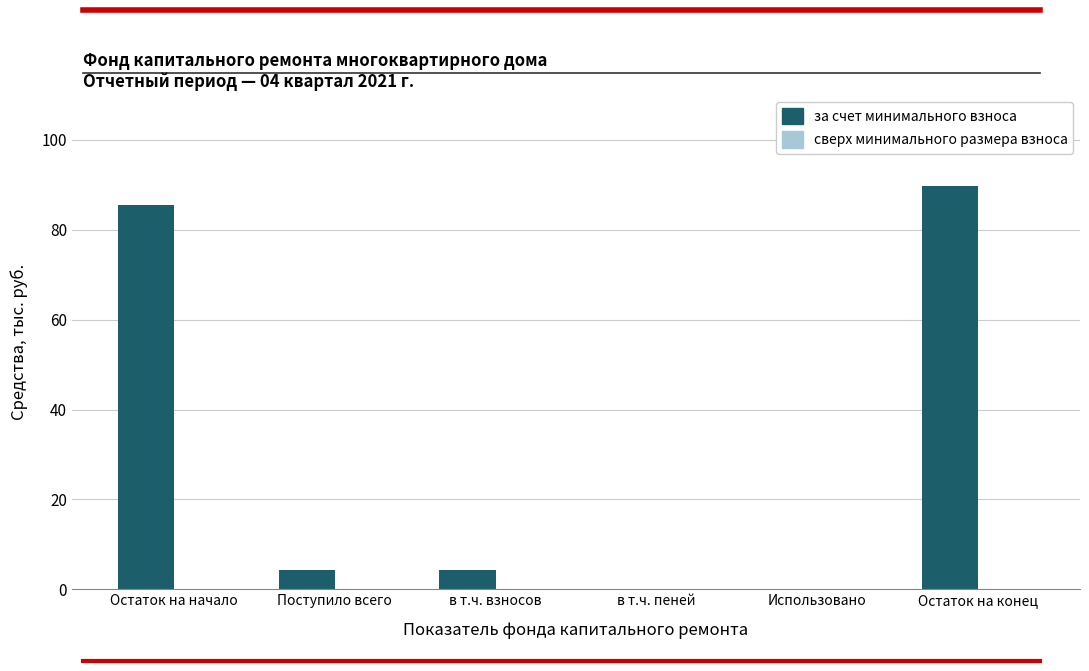

Which has a higher value, Использовано or Поступило всего?

Поступило всего